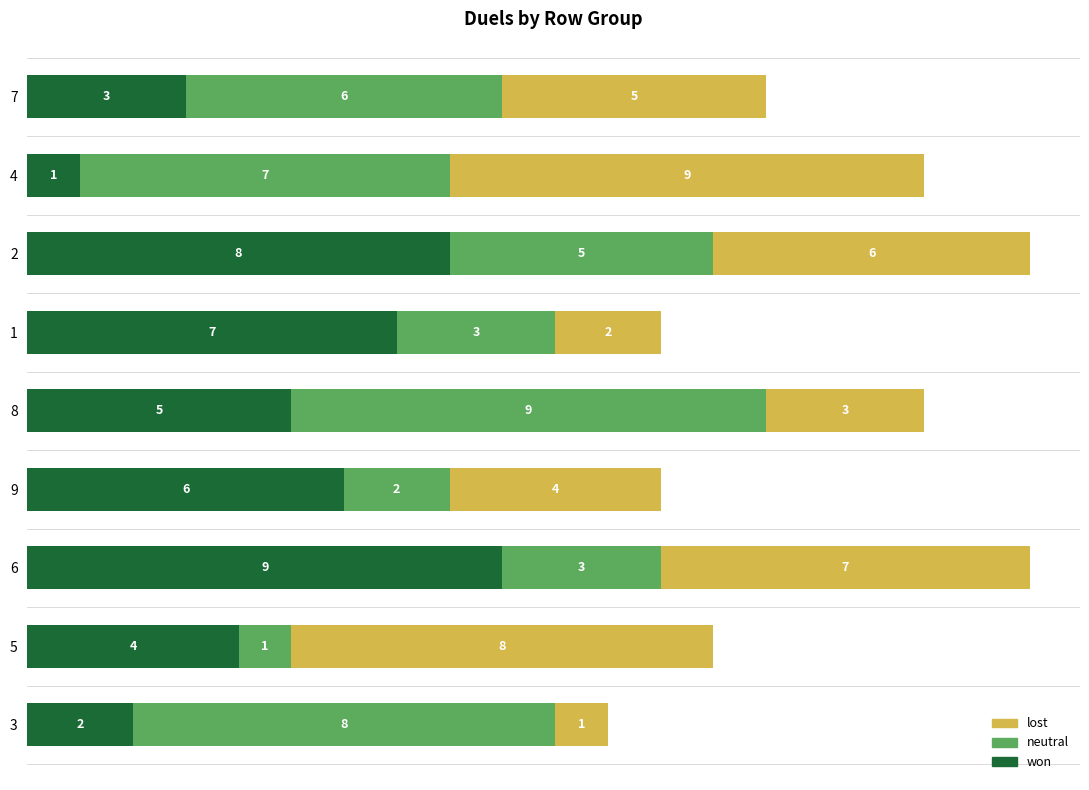

What is the approximate value of won at 8?

5